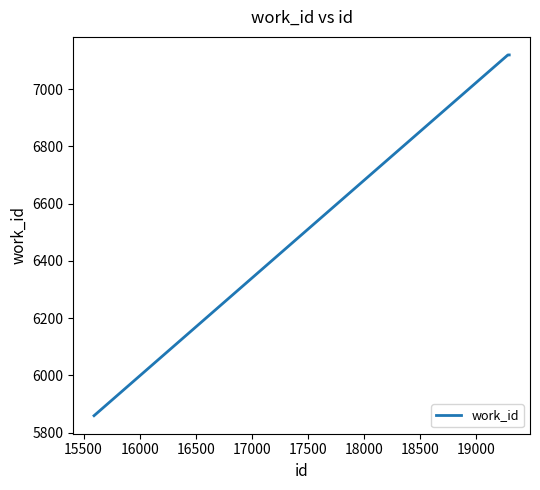

What is the average value?

6805